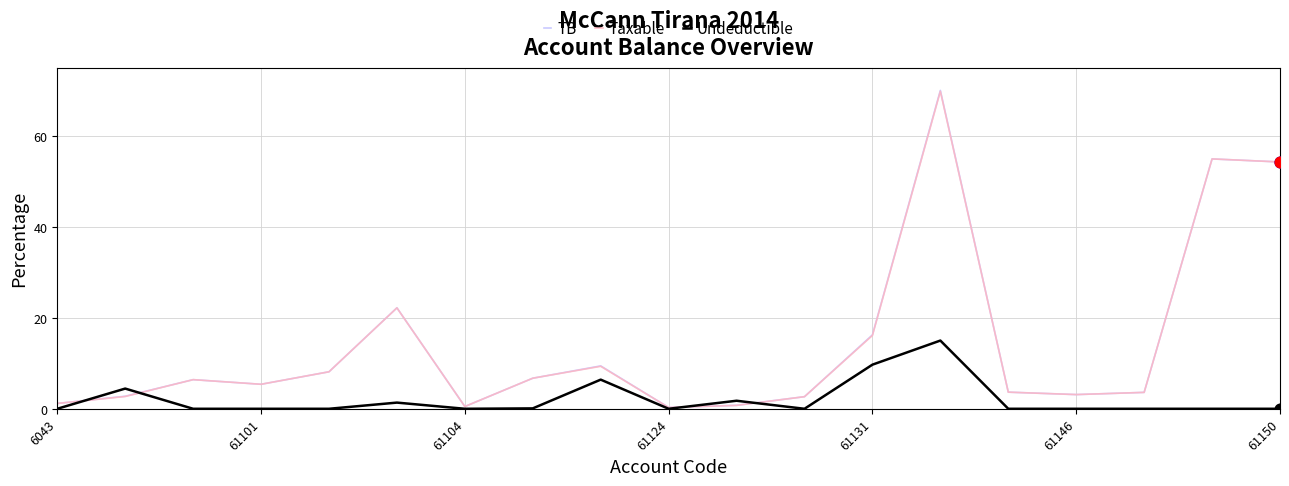

Which series has the widest spread of values?

TB